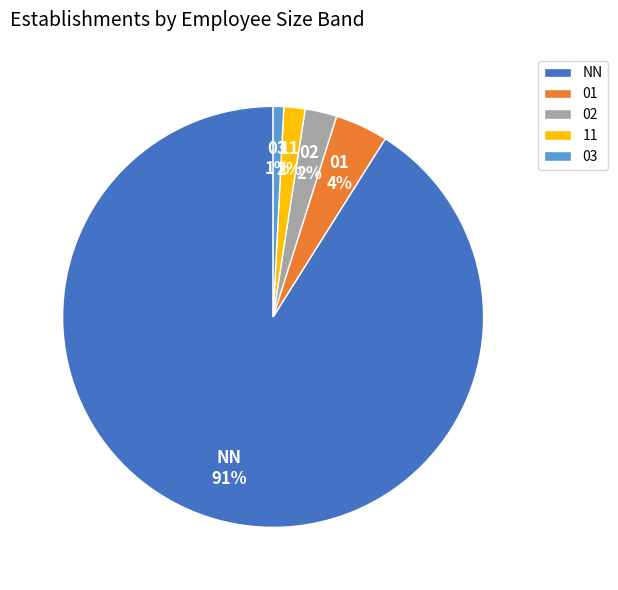

Is it true that 01 is 15% of the pie?

False